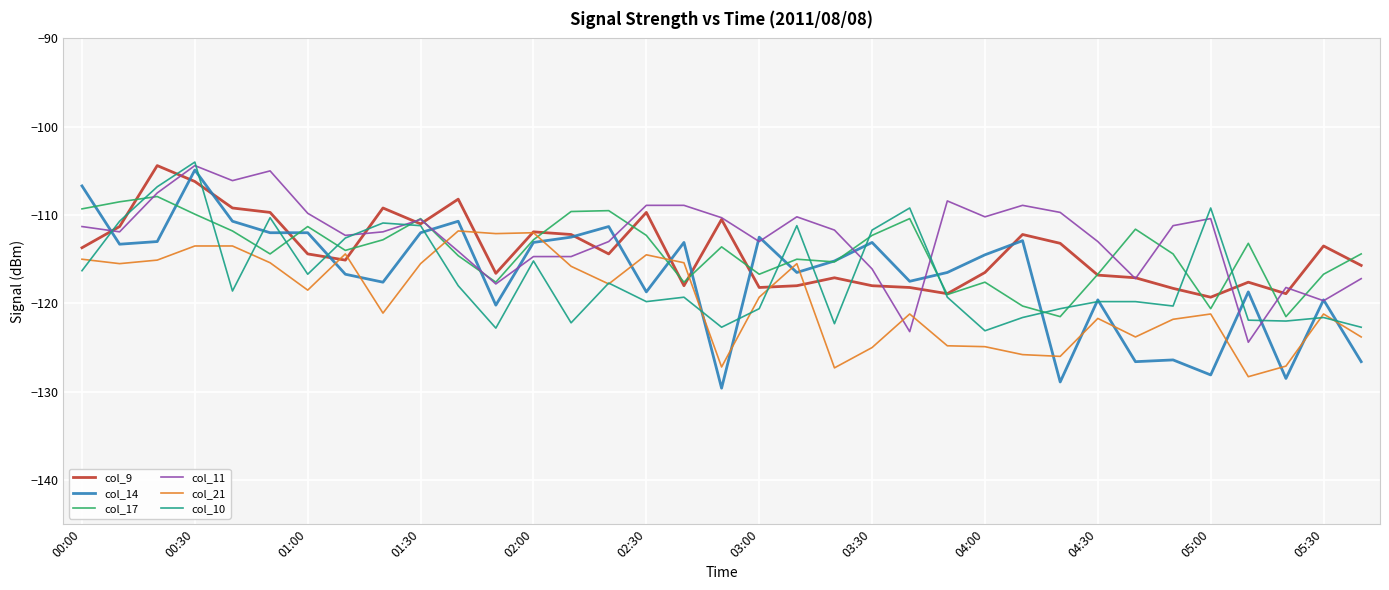

Which series has the widest spread of values?

col_14